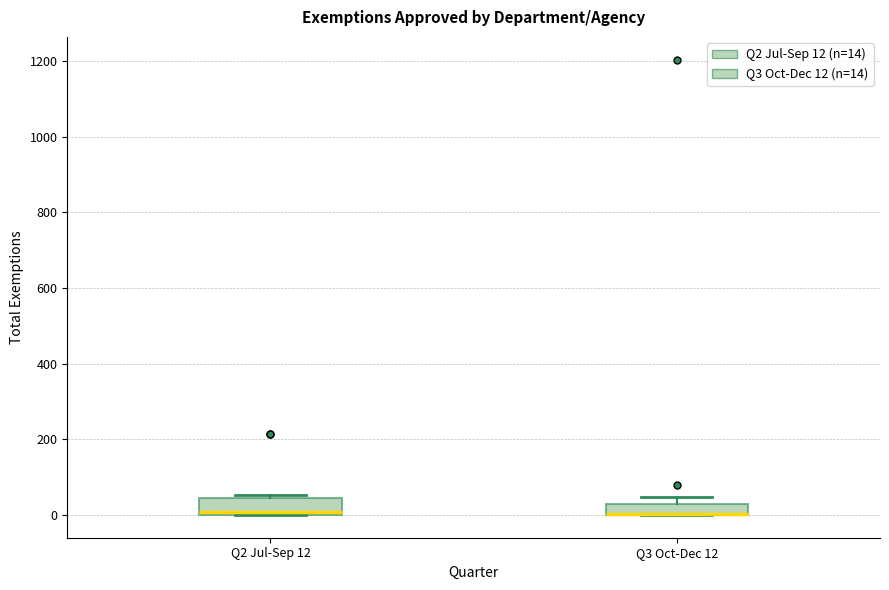

Where is the lower edge of the box for Q3 Oct-Dec 12 on the y-axis? The values are not printed on the chart, so give them approximately, as read against the axis.

0